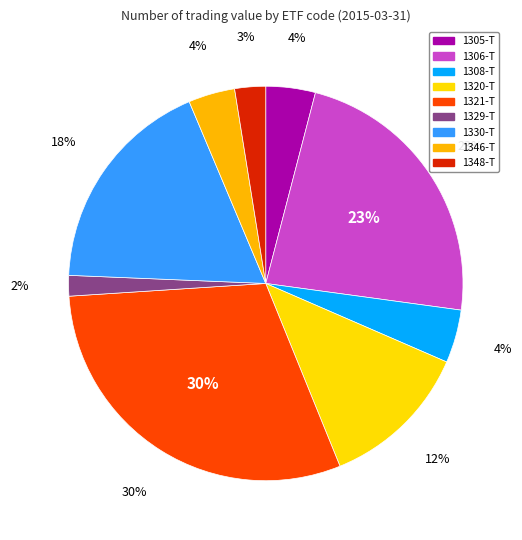

What is the smallest slice in the pie chart?

1329-T